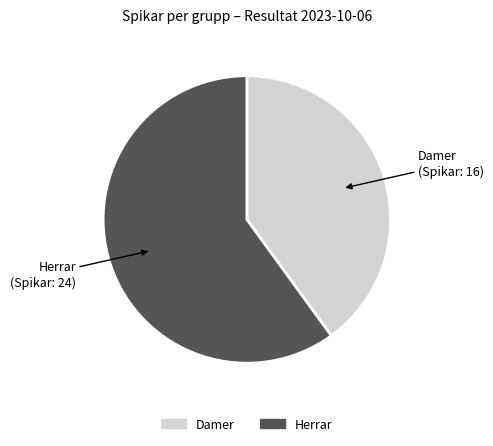

Does any single category account for the majority?

Yes